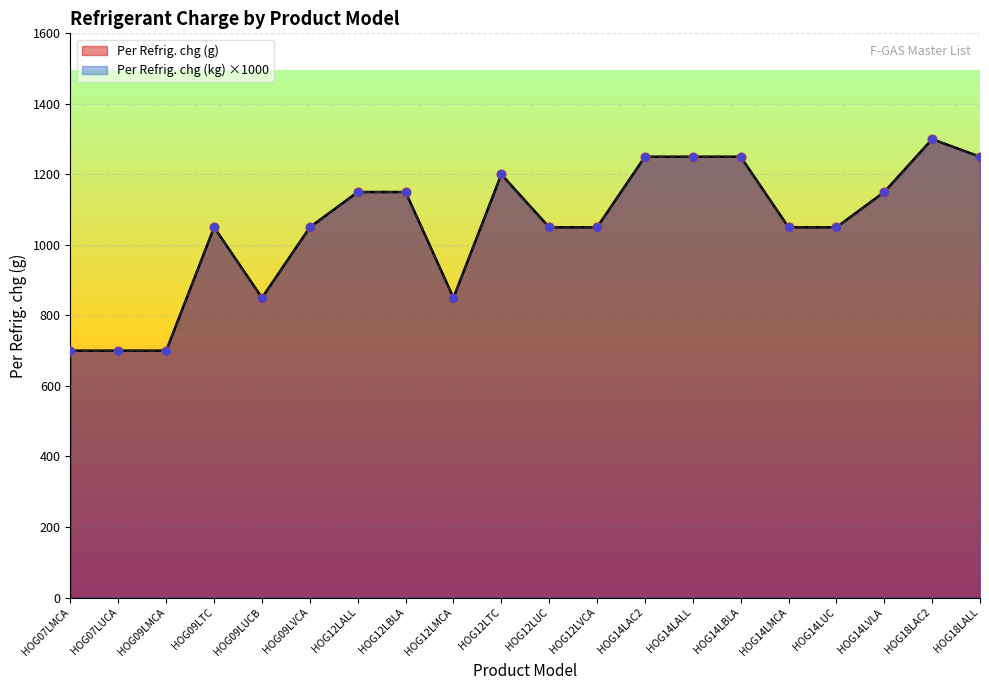

What is the total value across all series at HOG12LTC?

2400